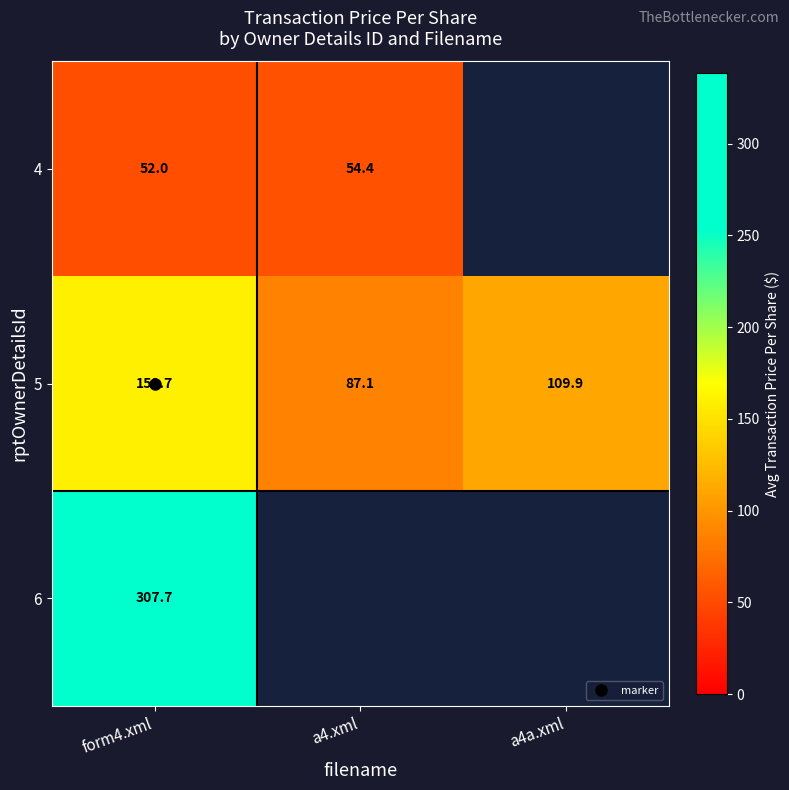

Rank the series at form4.xml from lowest to highest value.

4, 5, 6